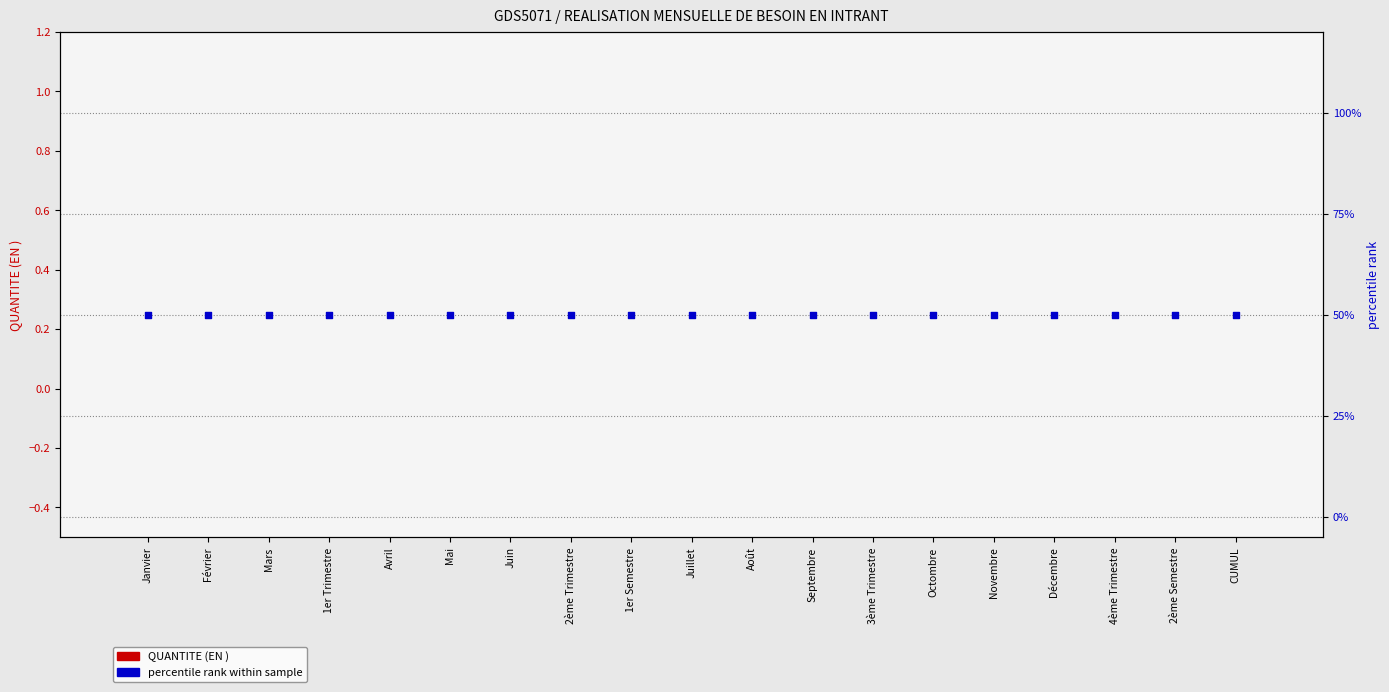

At which category is the sum across all series the highest?

Janvier